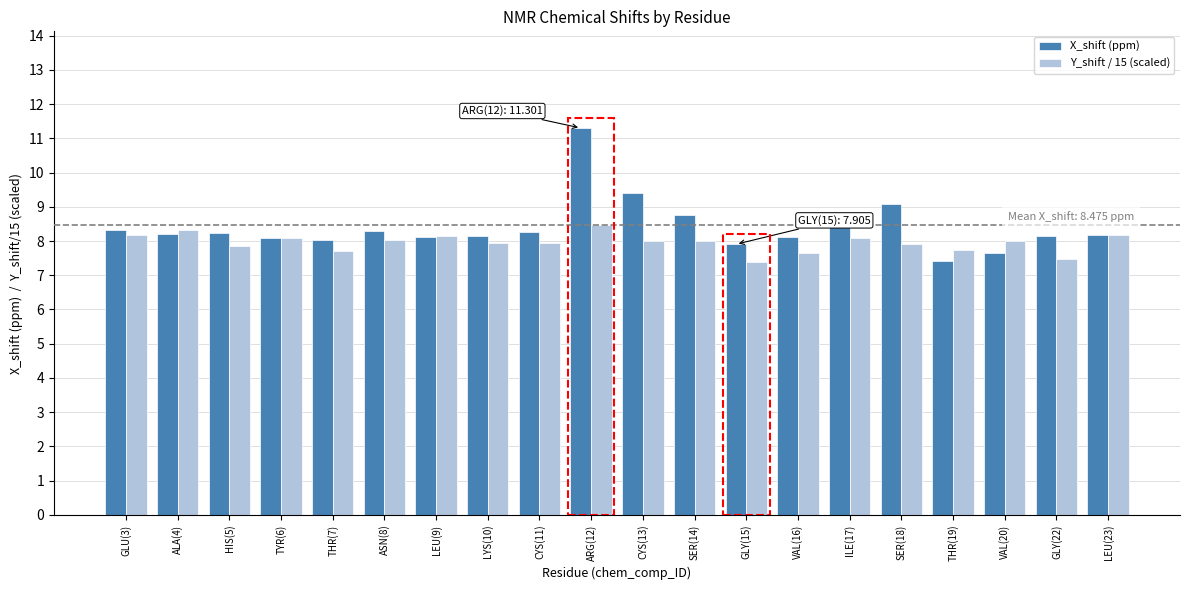

List the series in order of their peak value, lowest first.

Y_shift / 15 (scaled), X_shift (ppm)